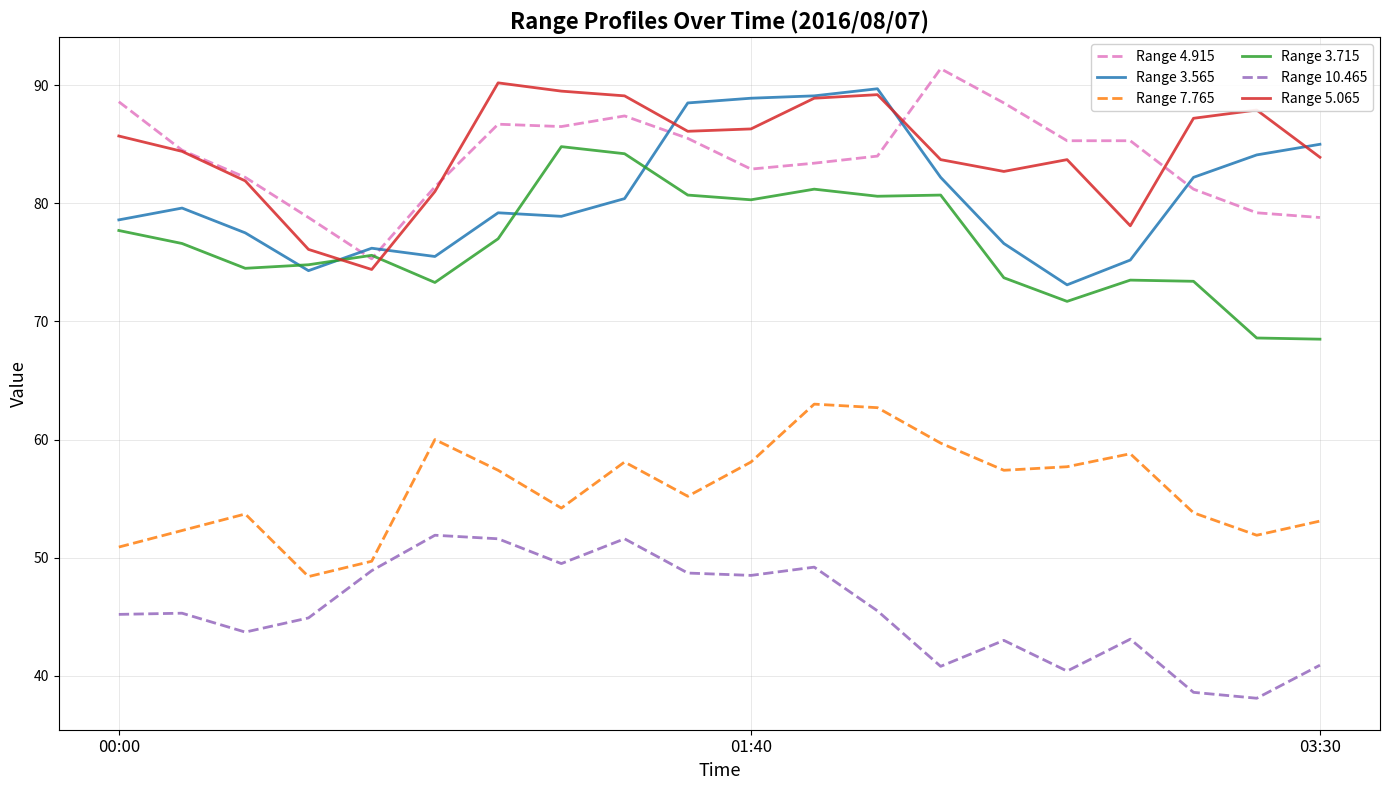

What is the lowest value of the Range 10.465 series?

38.1